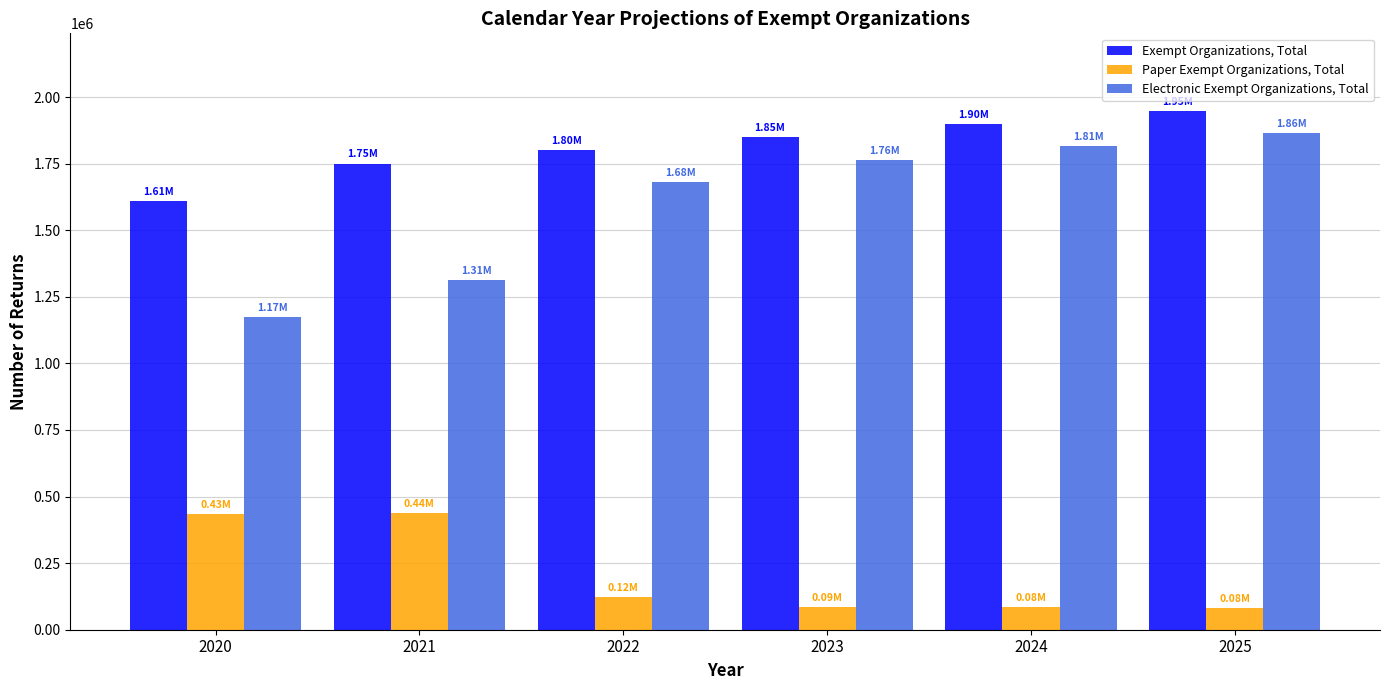

How many values in the Paper Exempt Organizations, Total series are below 121400?

3